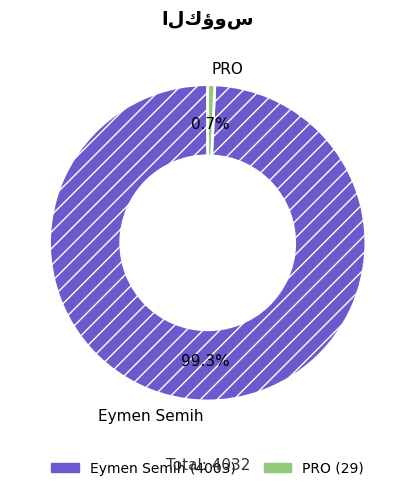

Is there a majority slice in this chart?

Yes